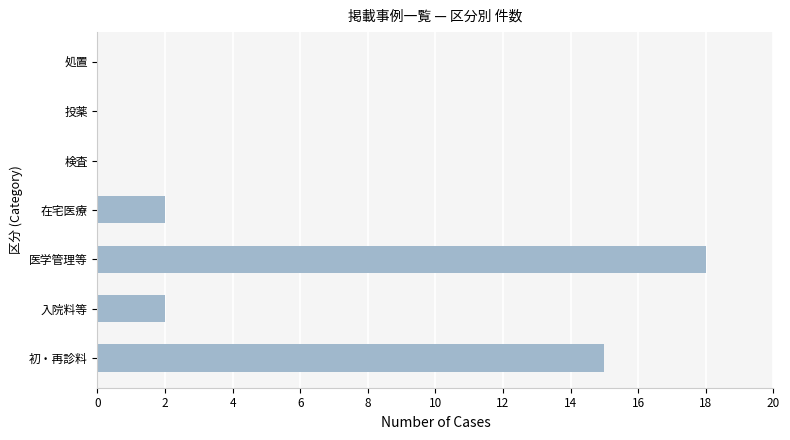

The value at 検査 is 0. True or false?

True